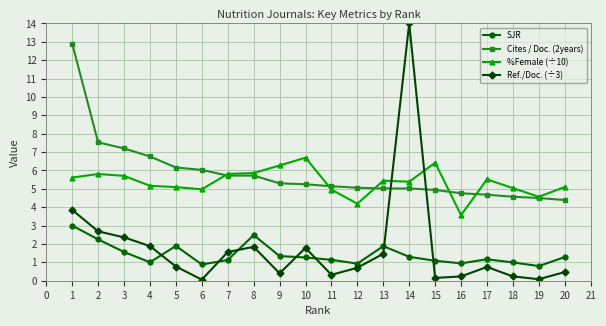

What is the difference between the highest and lowest values at 7?

4.7